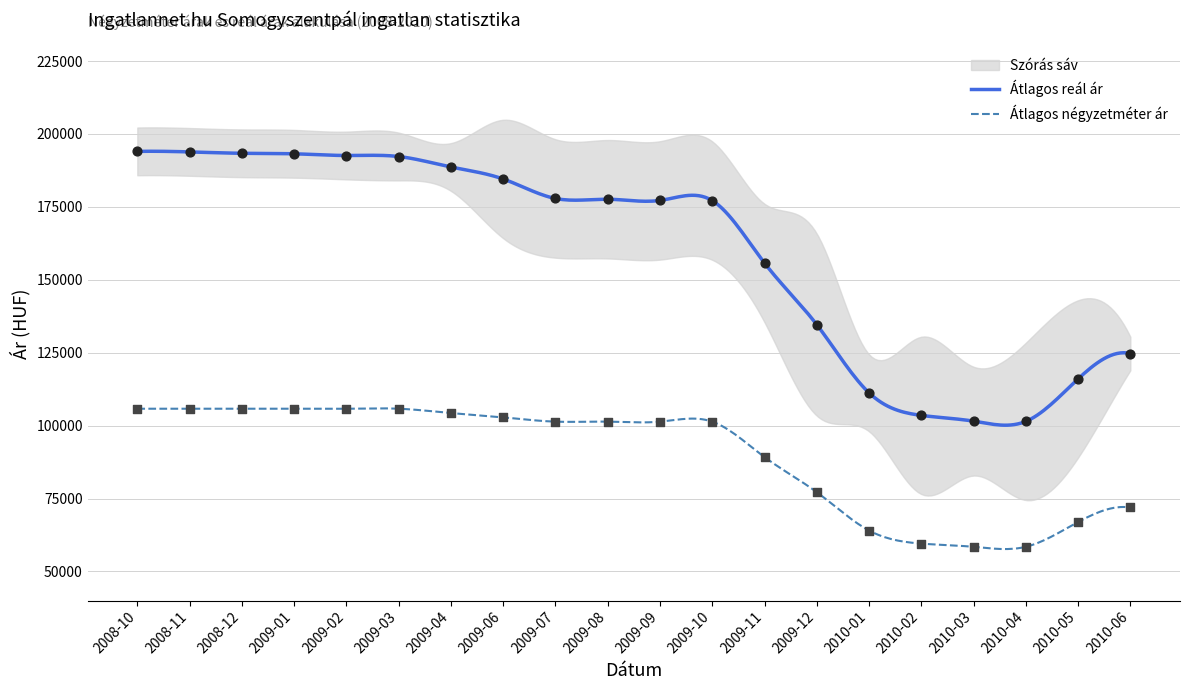

Which series reaches the maximum Y coordinate?

Átlagos reál ár